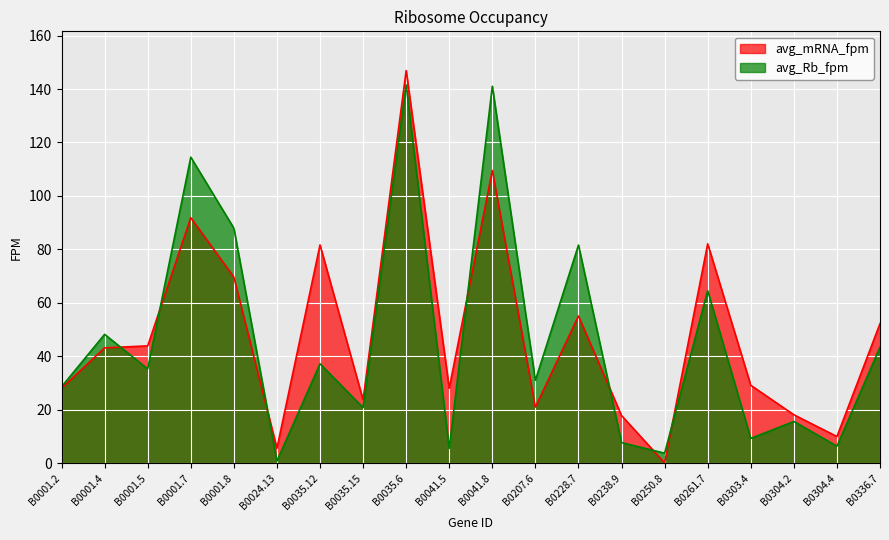

How many interior local valleys does the avg_Rb_fpm series have?

8